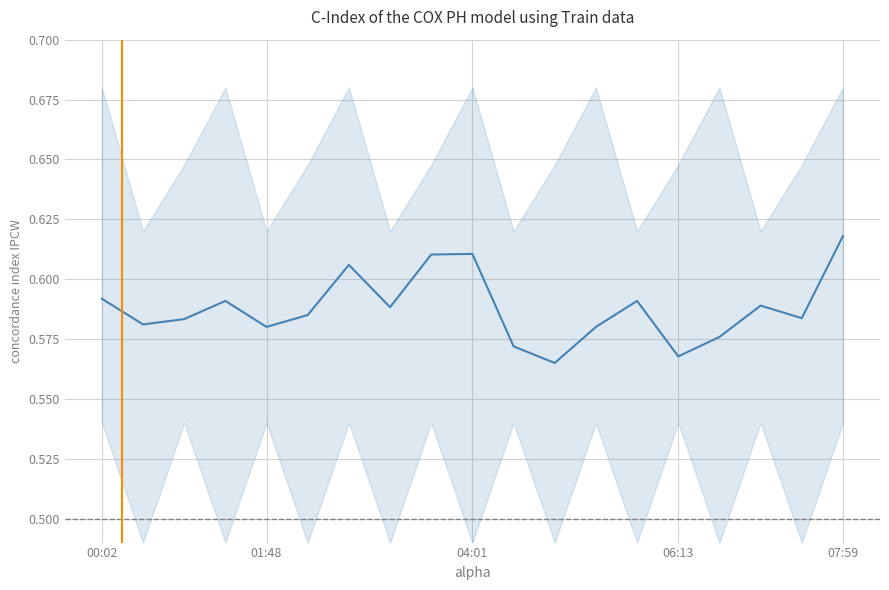

Rank the categories by value from lowest to highest.

11, 14, 10, 15, 07:59, 12, 01:48, 04:01, 17, 5, 7, 16, 06:13, 13, 00:02, 6, 8, 9, 18